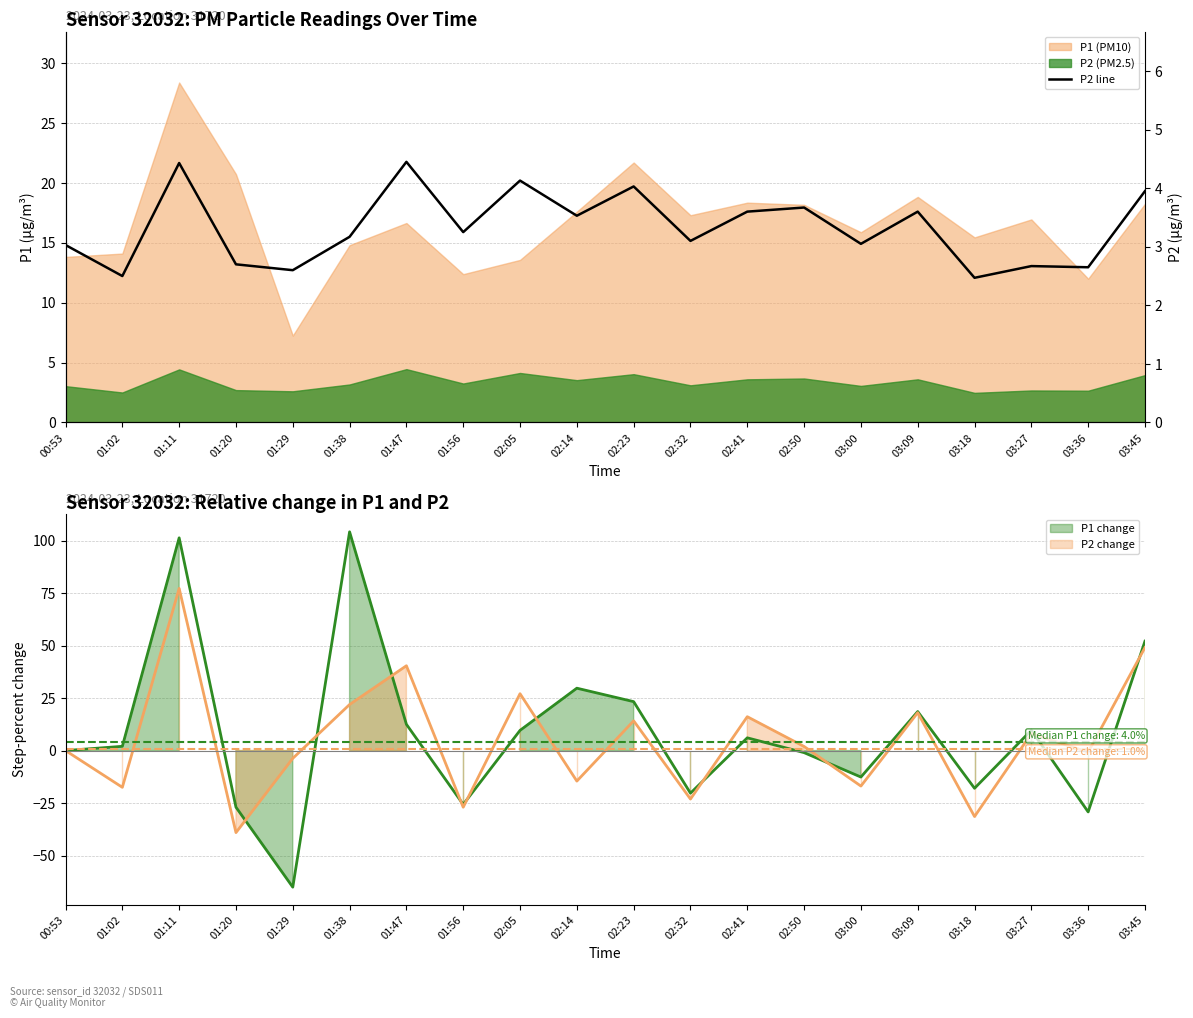

Where is the first local maximum?

01:11